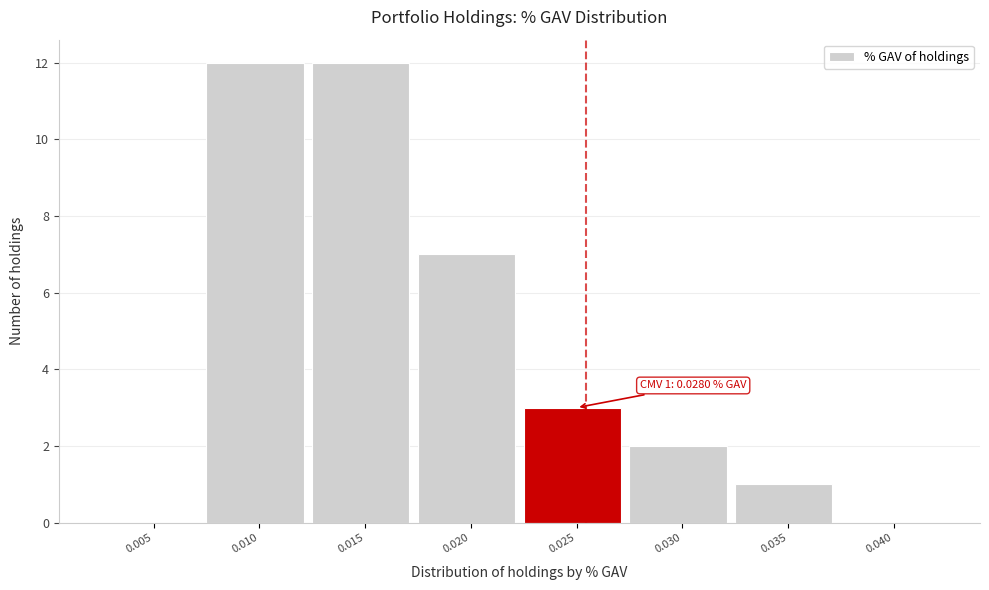

Reading left to right, extract all data points from this chart.

0.005=0	0.010=12	0.015=12	0.020=7	0.025=3	0.030=2	0.035=1	0.040=0